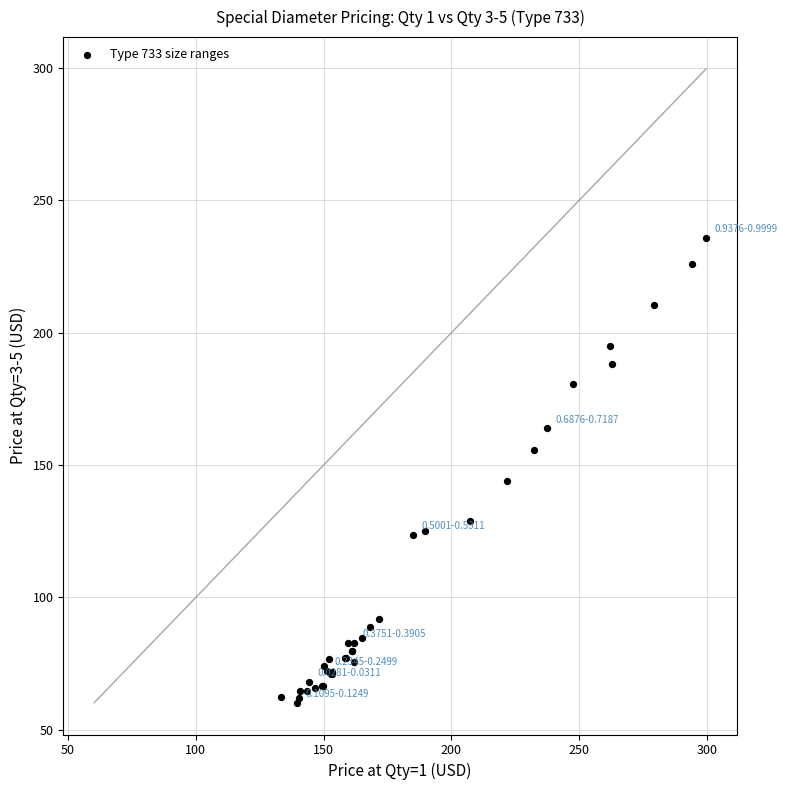

What Y value in the scatter plot is closest to 147?

143.9